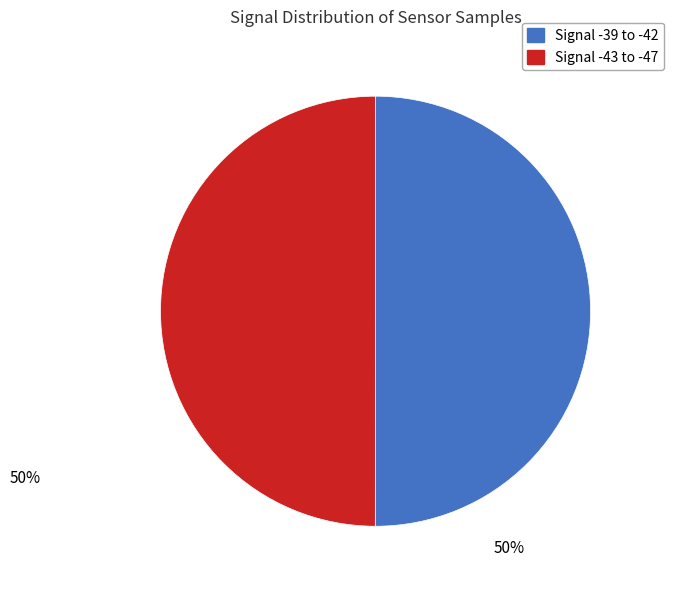

To the nearest percent, what is the average slice percentage?

50%